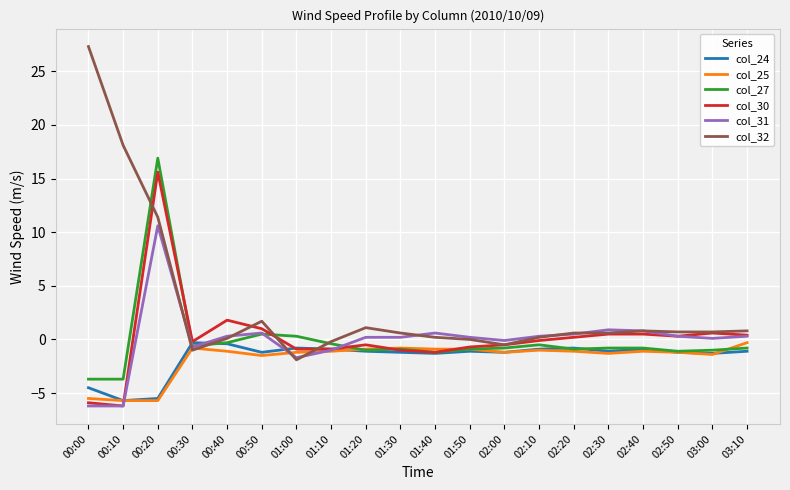

What is the difference between the second highest and minimum values in the col_25 series?

4.9